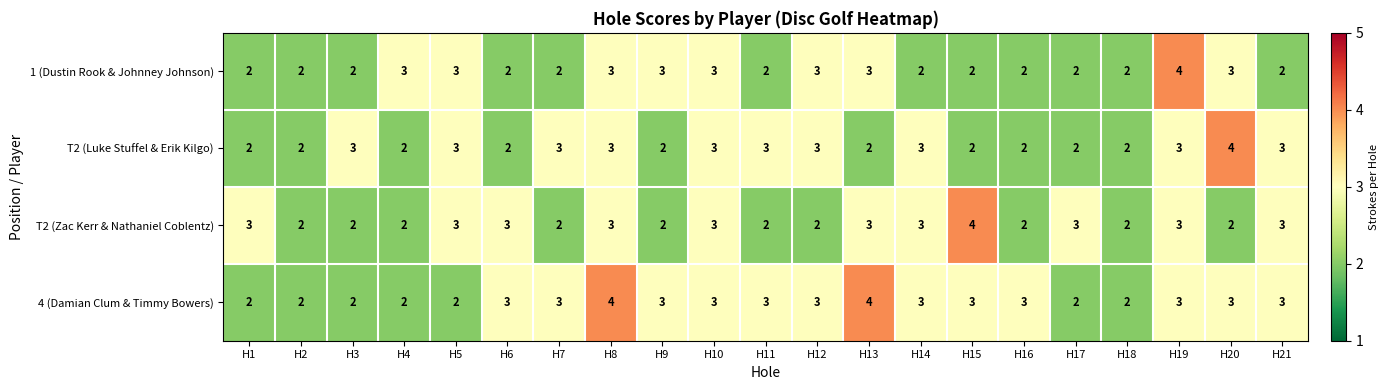

How many distinct data groups are displayed?

4